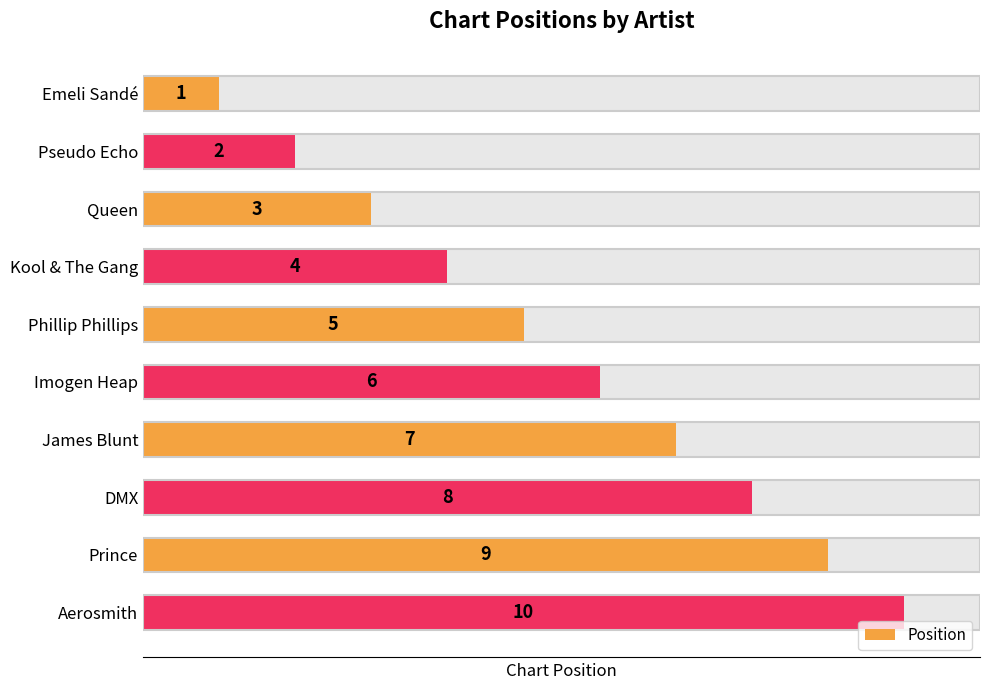

What is the maximum value shown in the chart?

10